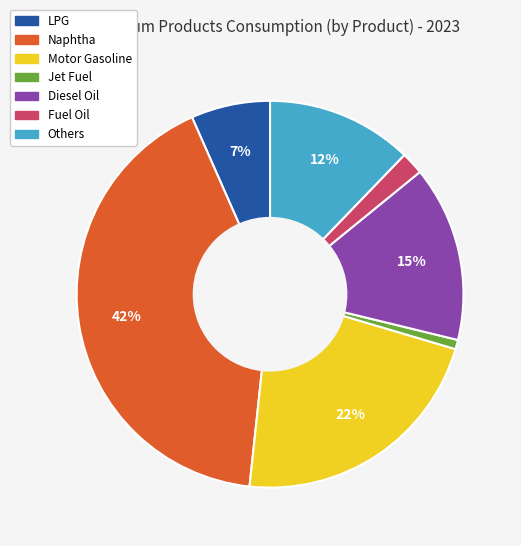

Which category has the smallest portion of the pie?

Jet Fuel